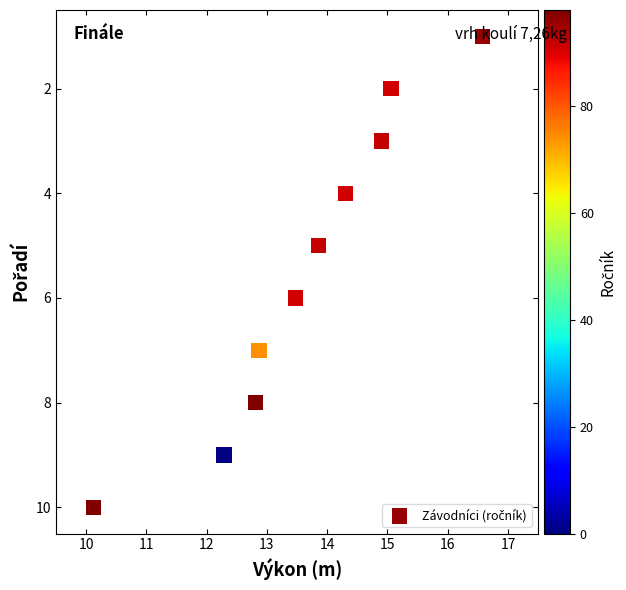

What is the range of Y values (max minus min)?

9